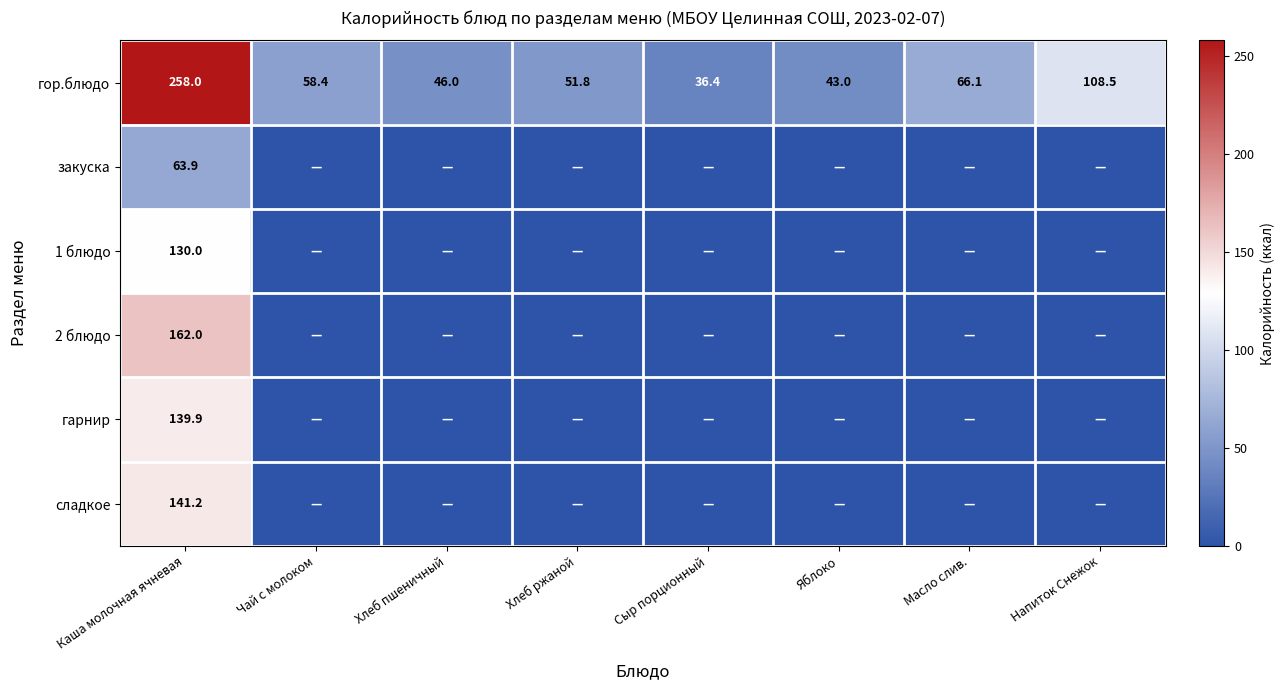

How many data points does each series have?

8